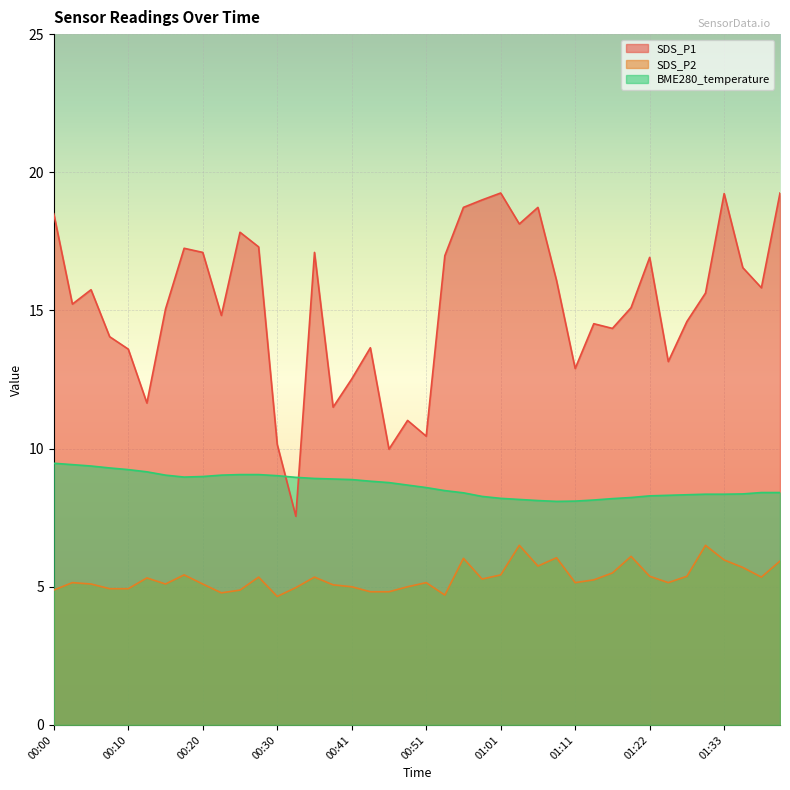

True or false: BME280_temperature and SDS_P2 cross at least once.

False